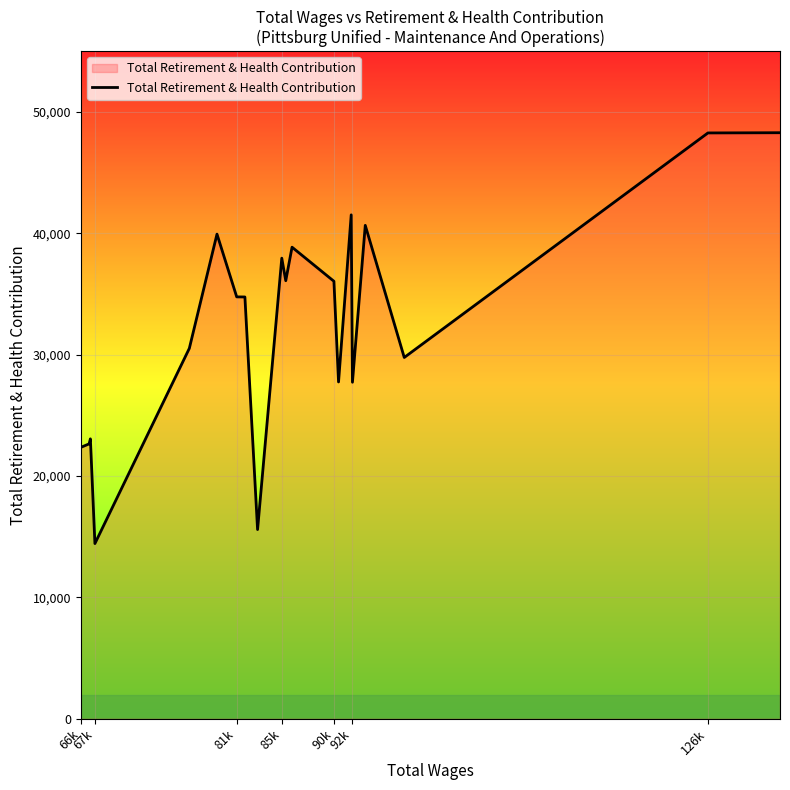

What is the maximum value shown in the chart?

48284